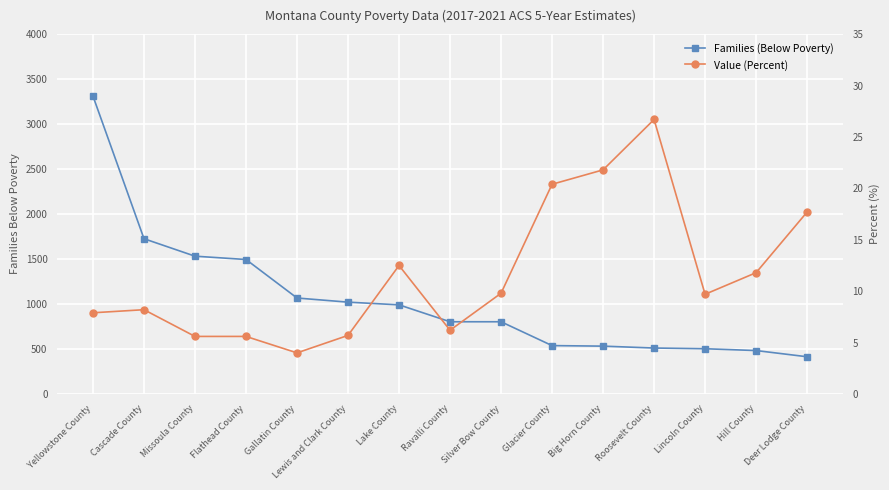

Which label corresponds to the largest value in the chart?

Yellowstone County